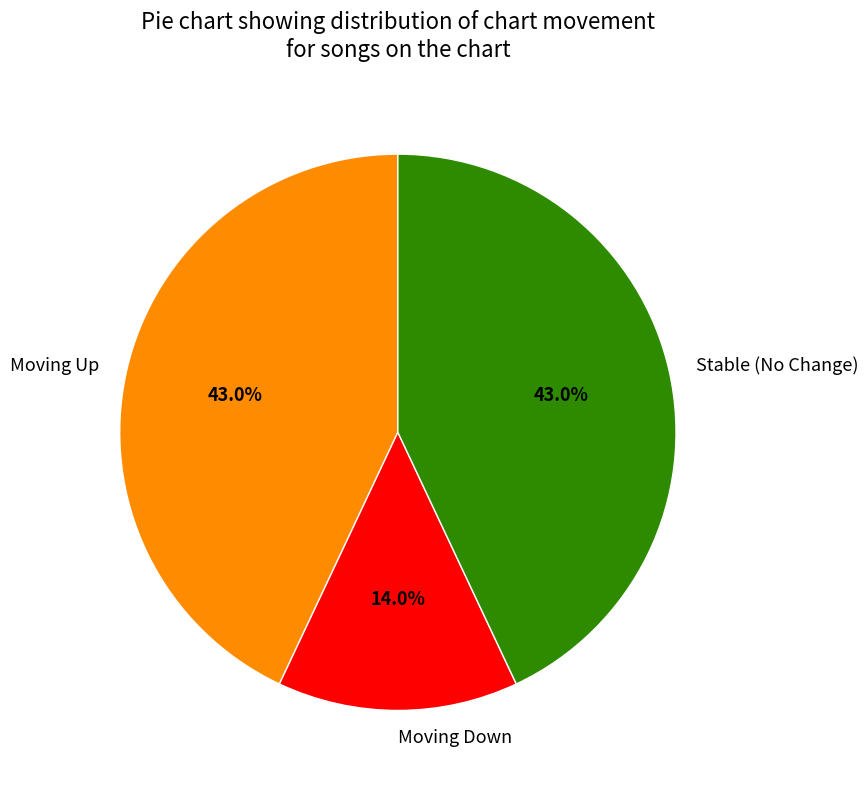

What is the ratio of the value at Stable (No Change) to the value at Moving Down?

3.1